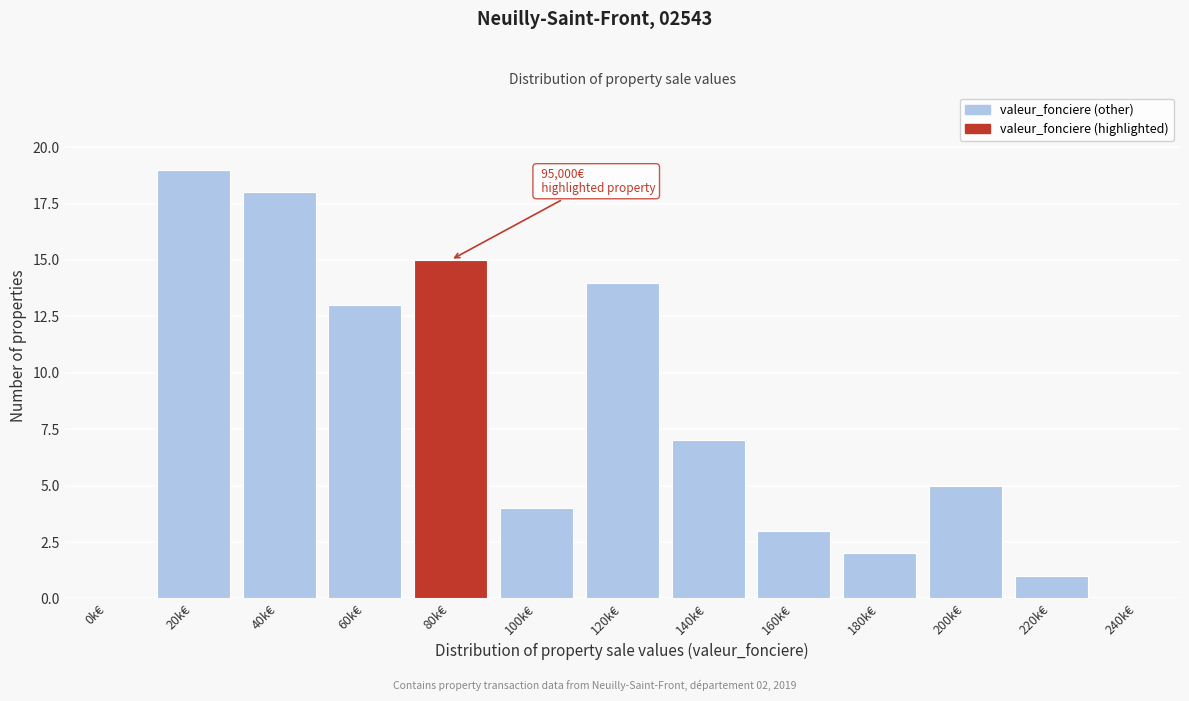

Reading left to right, transcribe all the data shown in this chart.

0k€=0	20k€=19	40k€=18	60k€=13	80k€=15	100k€=4	120k€=14	140k€=7	160k€=3	180k€=2	200k€=5	220k€=1	240k€=0